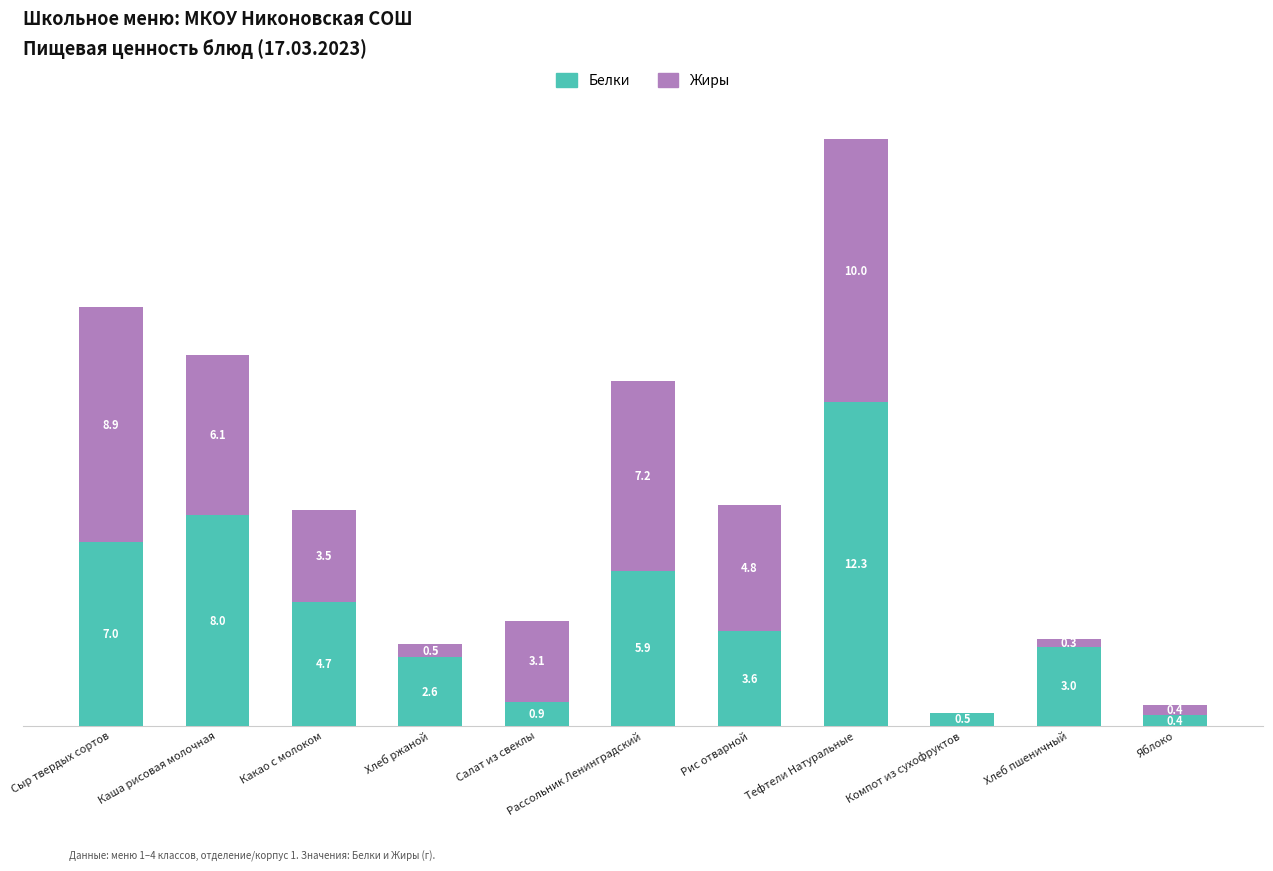

Rank the series at Компот из сухофруктов from highest to lowest value.

Белки, Жиры